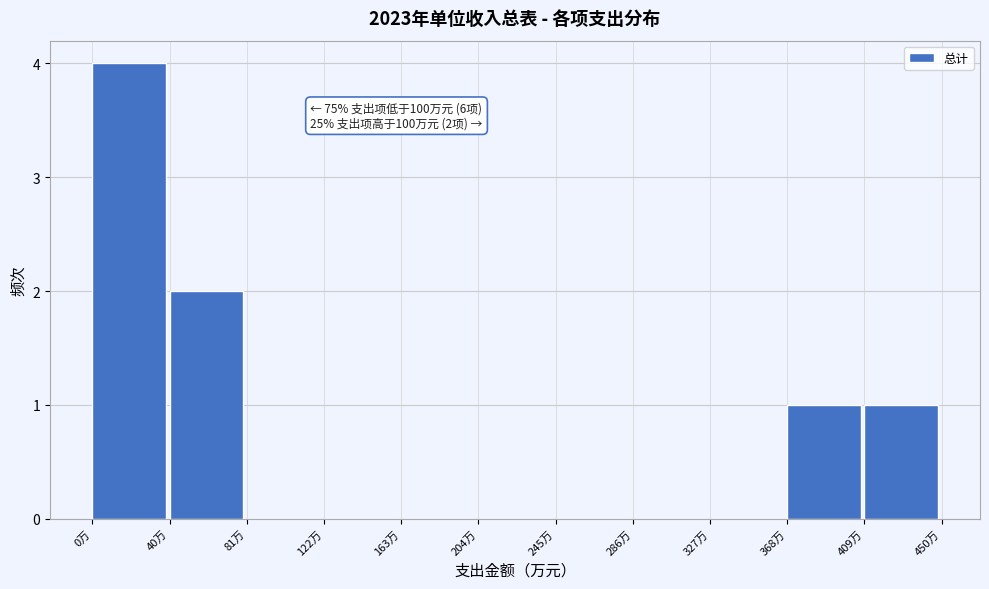

Which range on the x-axis has the tallest bar?

0 to 40